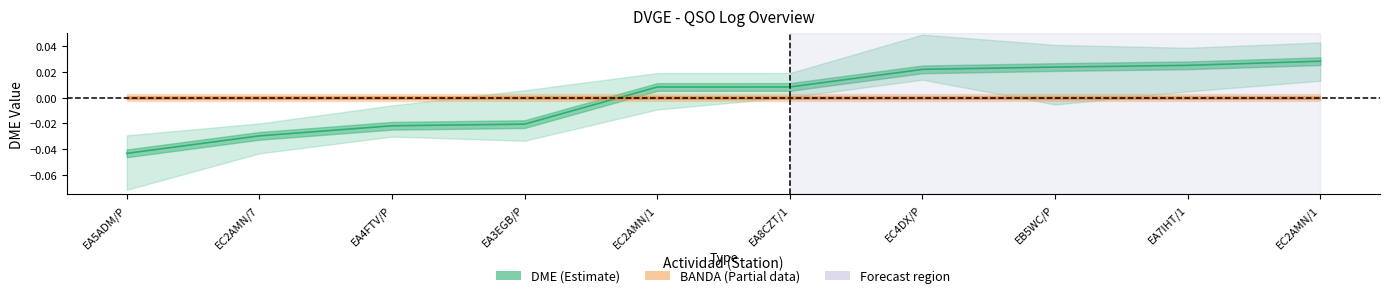

Rank the series by their maximum value, from lowest to highest.

BANDA (Partial), DME (Estimate)